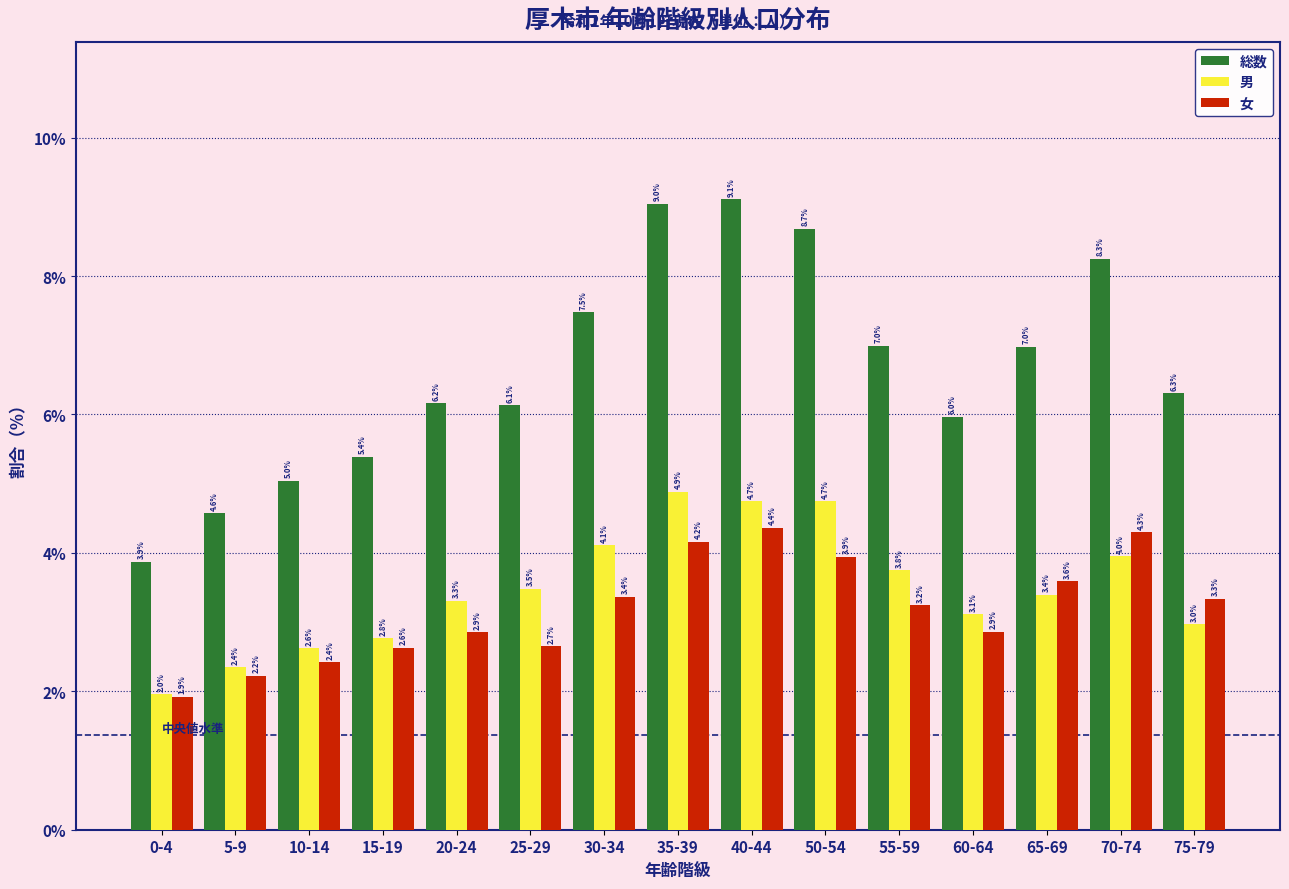

Reading left to right, list all the values displayed in this chart.

総数: 3.9	4.6	5.0	5.4	6.2	6.1	7.5	9.0	9.1	8.7	7.0	6.0	7.0	8.3	6.3
男: 2.0	2.4	2.6	2.8	3.3	3.5	4.1	4.9	4.7	4.7	3.8	3.1	3.4	4.0	3.0
女: 1.9	2.2	2.4	2.6	2.9	2.7	3.4	4.2	4.4	3.9	3.2	2.9	3.6	4.3	3.3